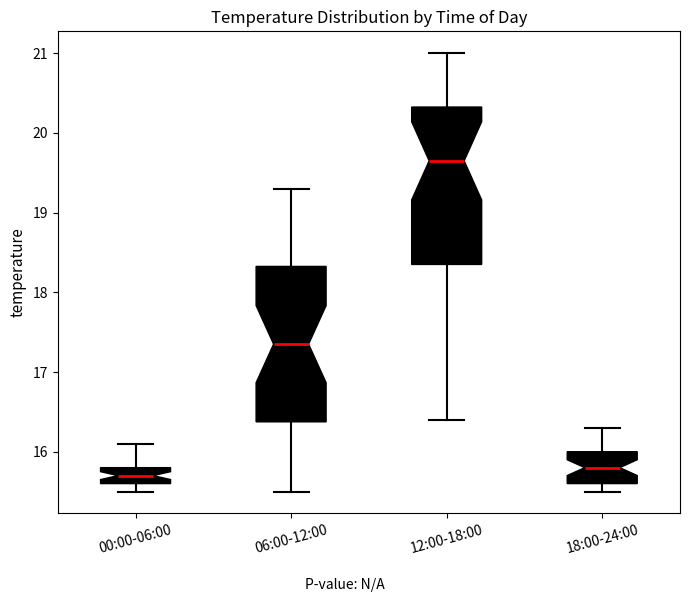

Reading left to right, transcribe this box plot: for each box, give where its median line is, the range the box spans, and where its two whiskers end, as read against the y-axis. The values are not printed on the chart, so give them approximately, as read against the axis.

00:00-06:00: median 15.7, box 15.6 to 15.8, whiskers 15.5 to 16.1
06:00-12:00: median 17.4, box 16.4 to 18.3, whiskers 15.5 to 19.3
12:00-18:00: median 19.7, box 18.4 to 20.3, whiskers 16.4 to 21.0
18:00-24:00: median 15.8, box 15.6 to 16.0, whiskers 15.5 to 16.3